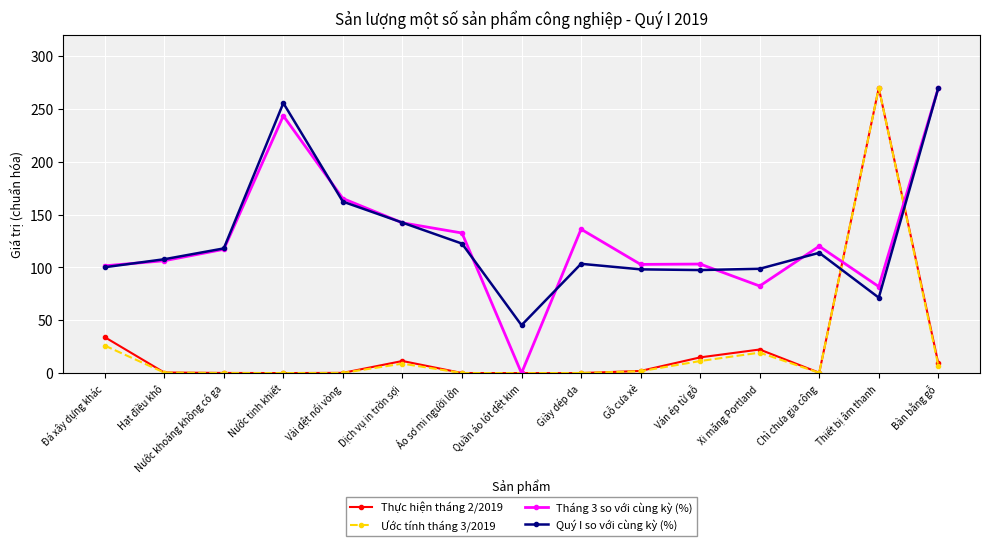

Is this an area chart (filled region under the line)?

No